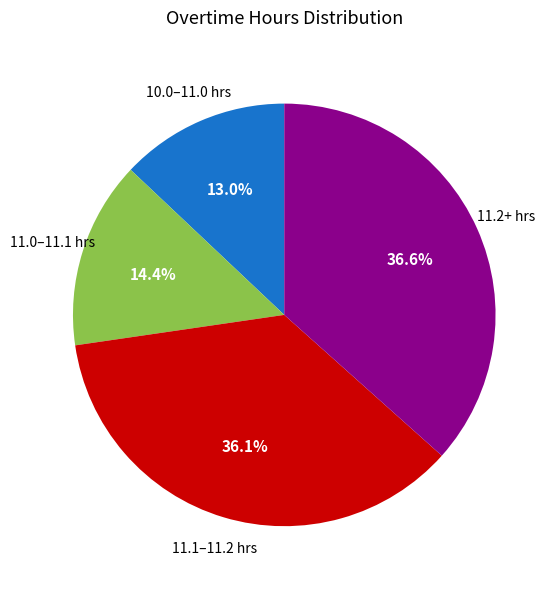

To the nearest percent, what is the average slice percentage?

25%